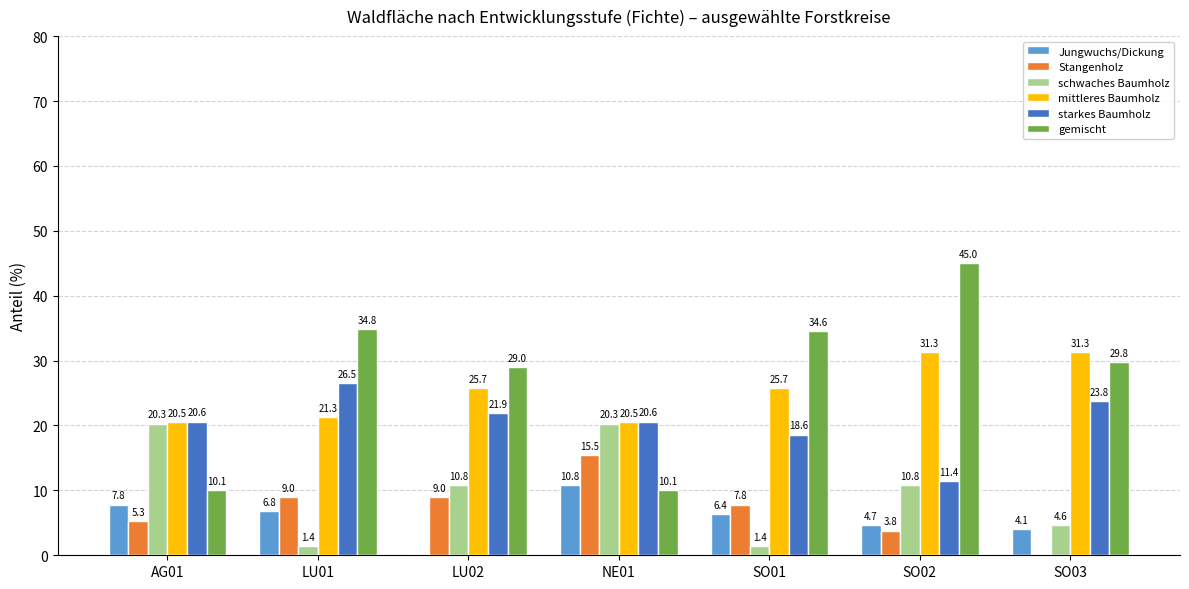

The value of gemischt at LU02 is 29.0. True or false?

True